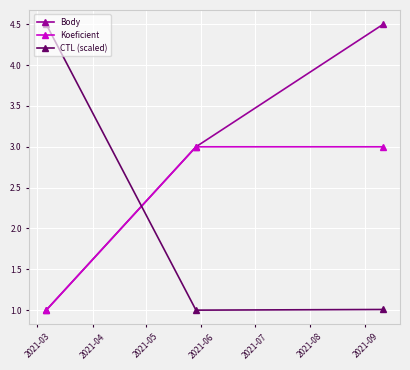

Does the chart have visible grid lines?

Yes